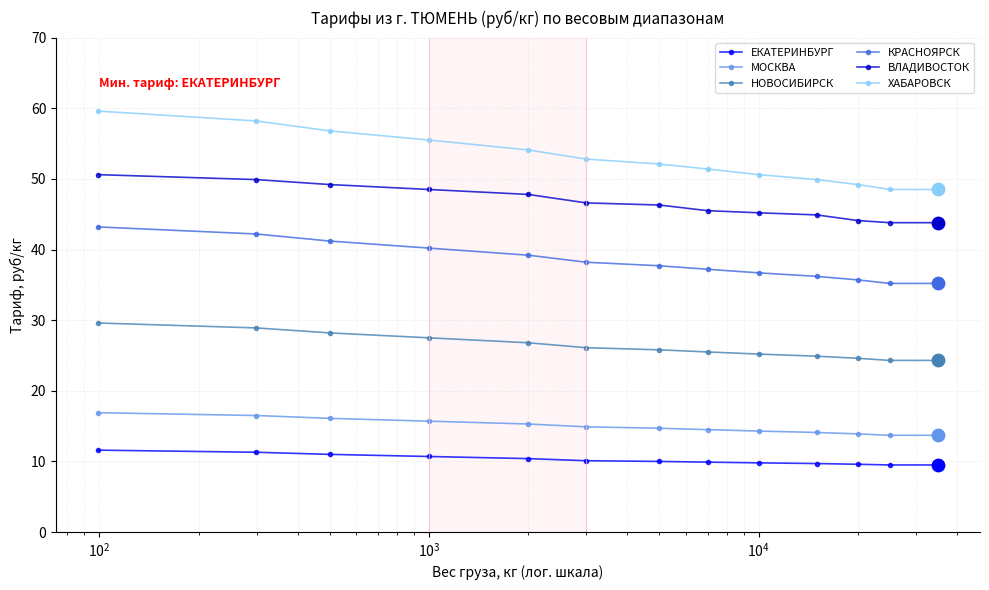

Which series has the largest total across all categories?

ХАБАРОВСК